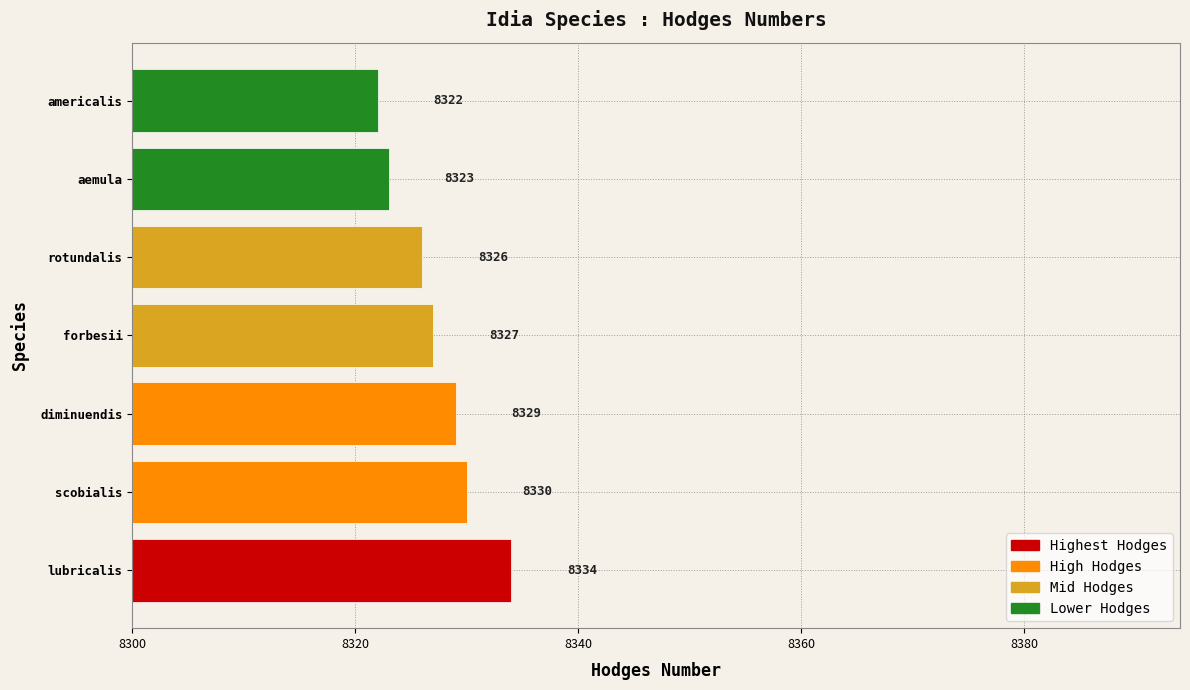

Which has a higher value, lubricalis or forbesii?

lubricalis